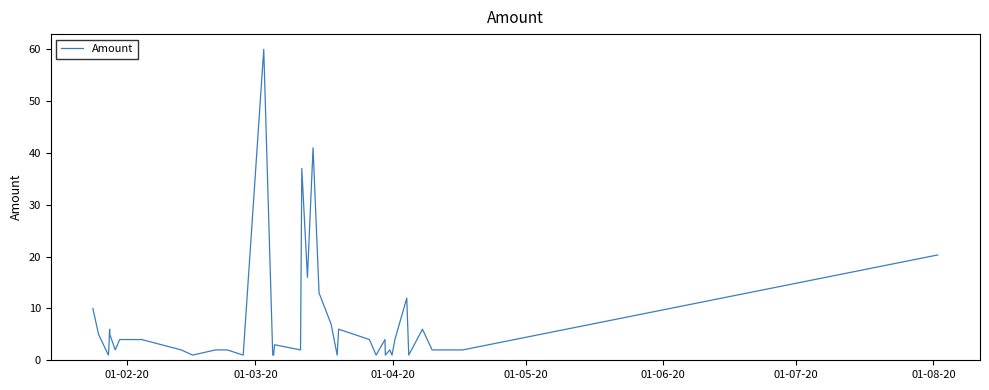

What is the greatest value displayed?

60.0